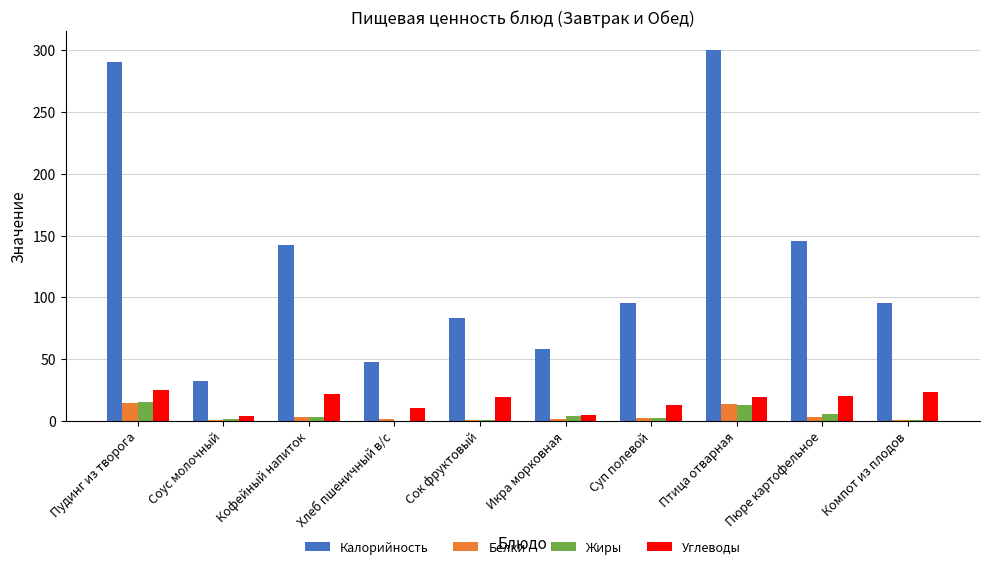

Which category has the highest value across all series?

Птица отварная